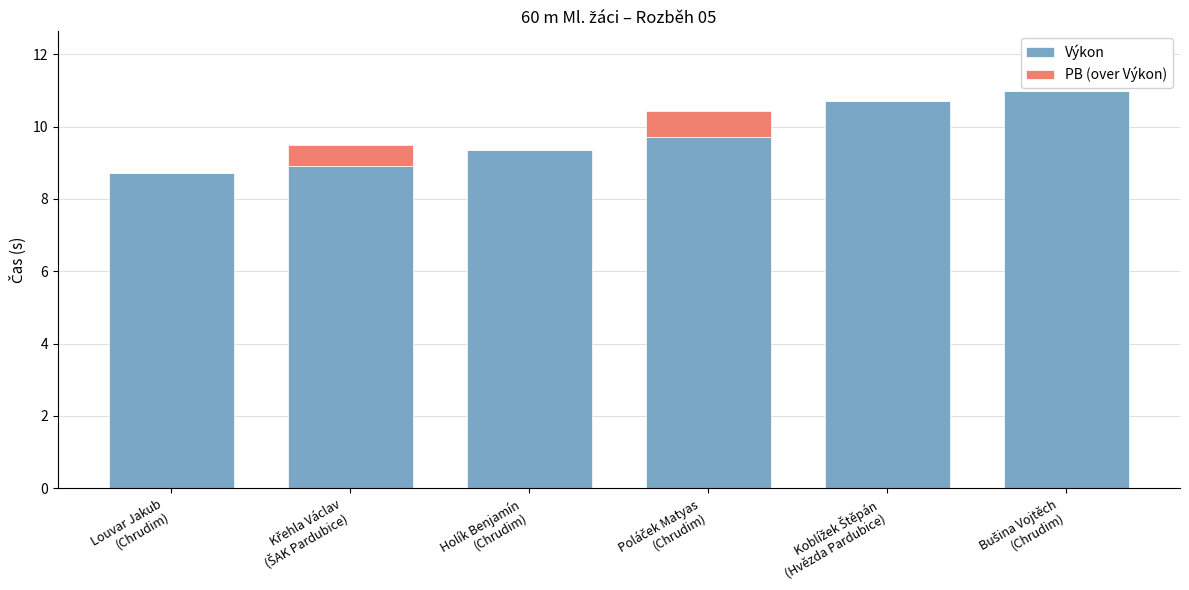

What is the maximum value for Výkon?

11.0